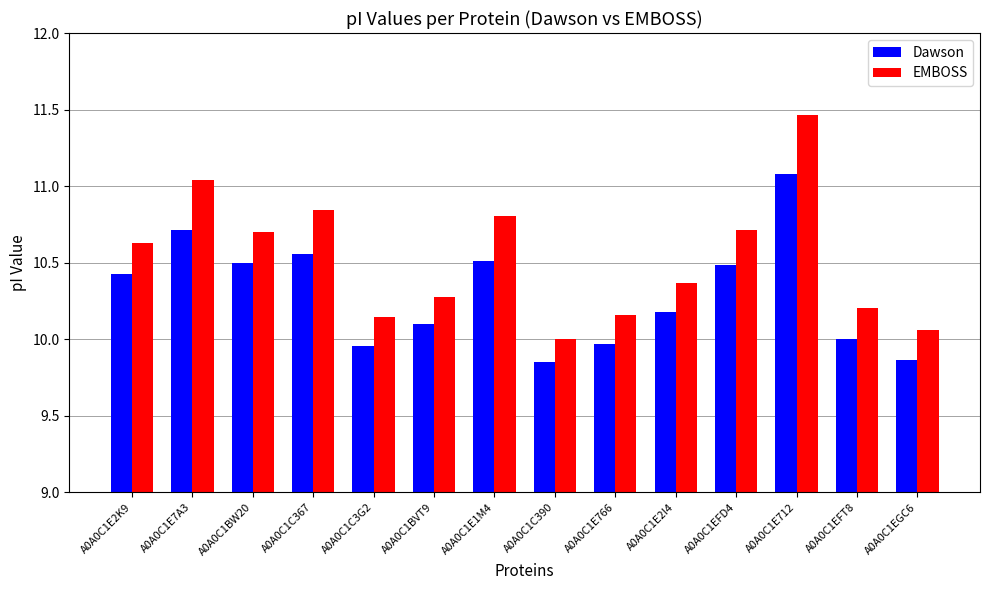

What is the label of the 11th bar from the left?

A0A0C1EFD4